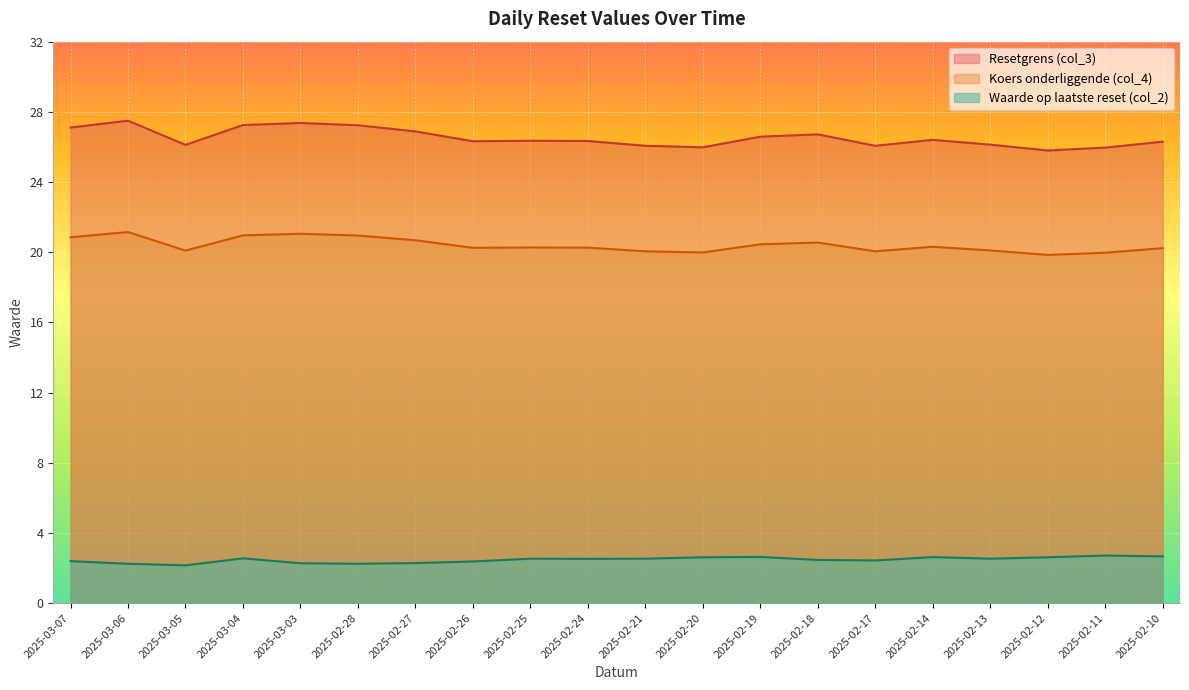

What is the difference between the Koers onderliggende (col_4) values at 2025-03-04 and 2025-03-07?

0.1